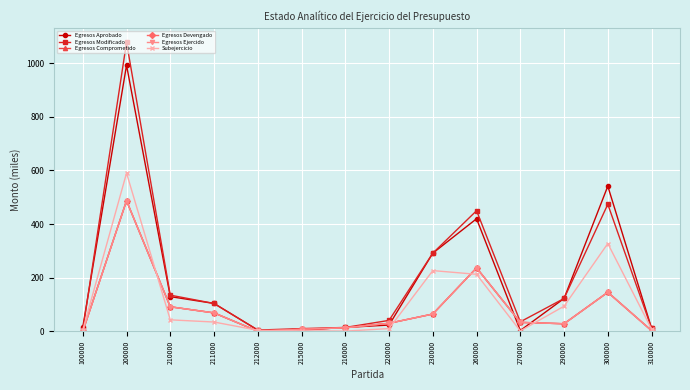

Read the Egresos Modificado value at 270000.

36.0